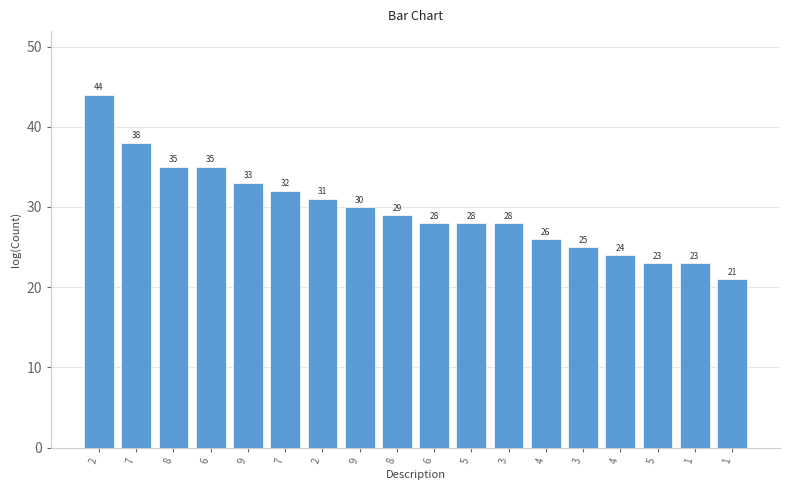

Approximately how many times larger is the value at 4 compared to 7?

0.8